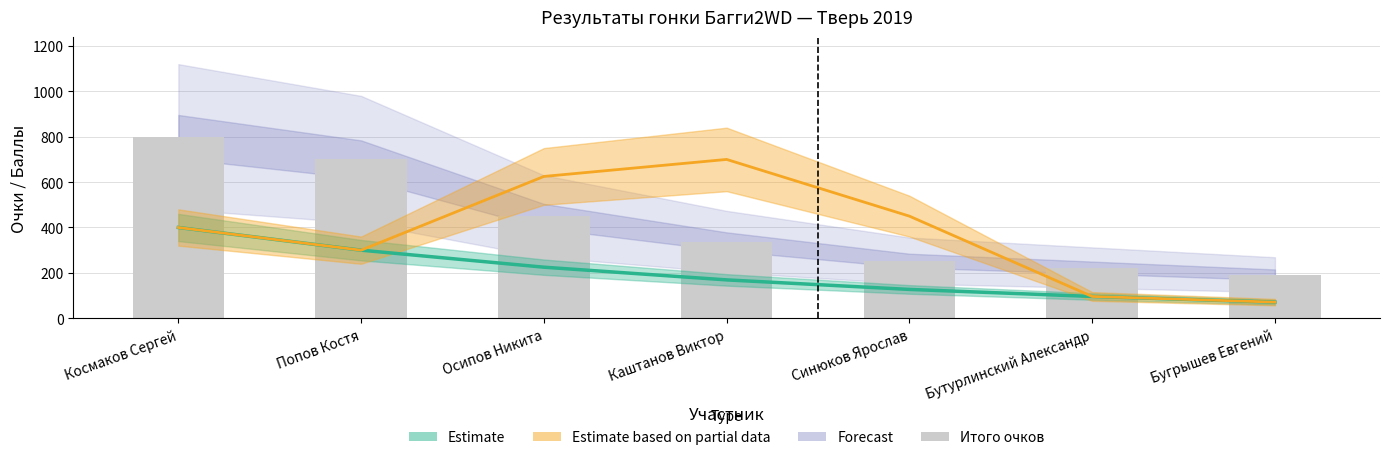

Reading right to left, transcribe all the data shown in this chart.

Бугрышев Евгений=192	Бутурлинский Александр=223	Синюков Ярослав=254	Каштанов Виктор=338	Осипов Никита=450	Попов Костя=700	Космаков Сергей=800